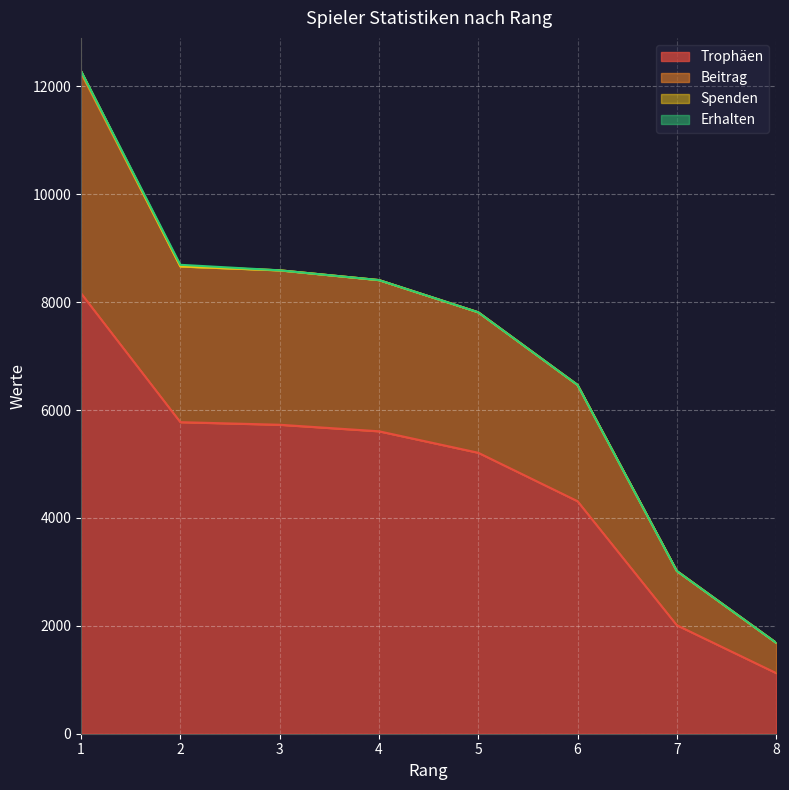

How many values in the Trophäen series are below 5606?

4